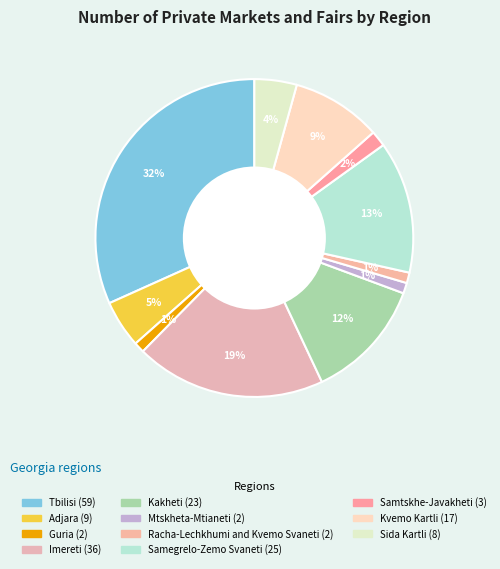

How many segments does this pie chart have?

11